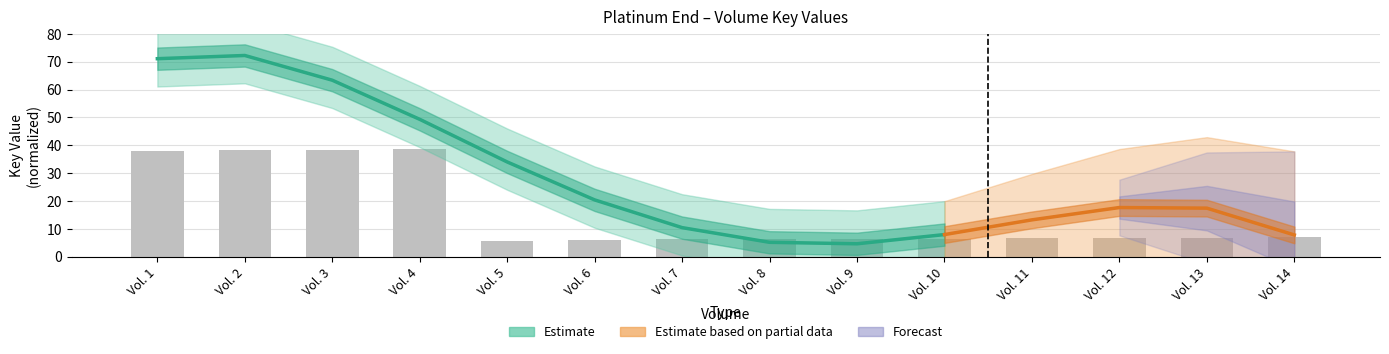

Read the value at Vol. 14.

6.9